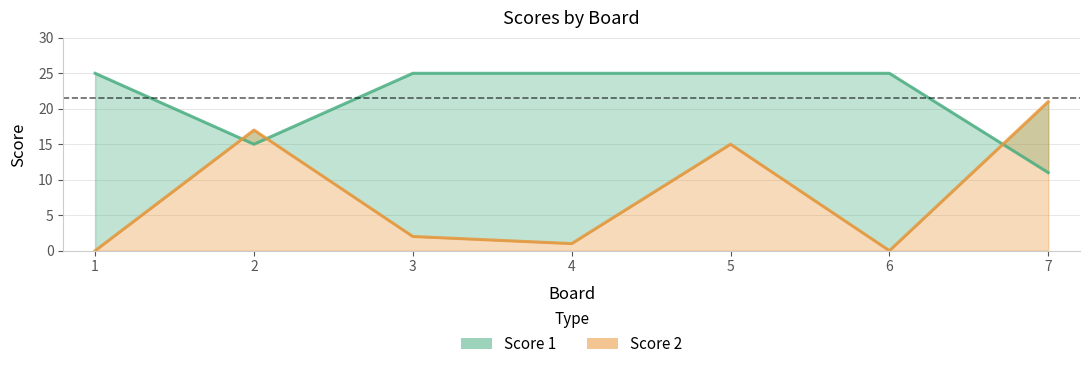

What is the total value across all series at 4?

26